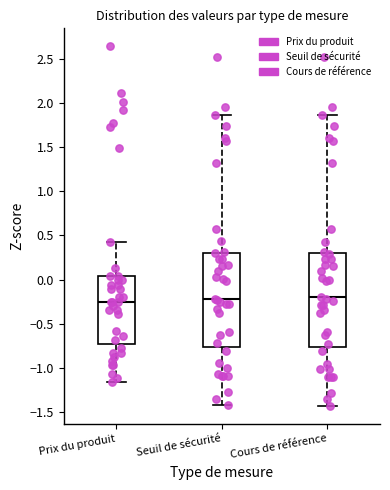

Where does the upper whisker of the box for Cours de référence end on the y-axis? The values are not printed on the chart, so give them approximately, as read against the axis.

1.85